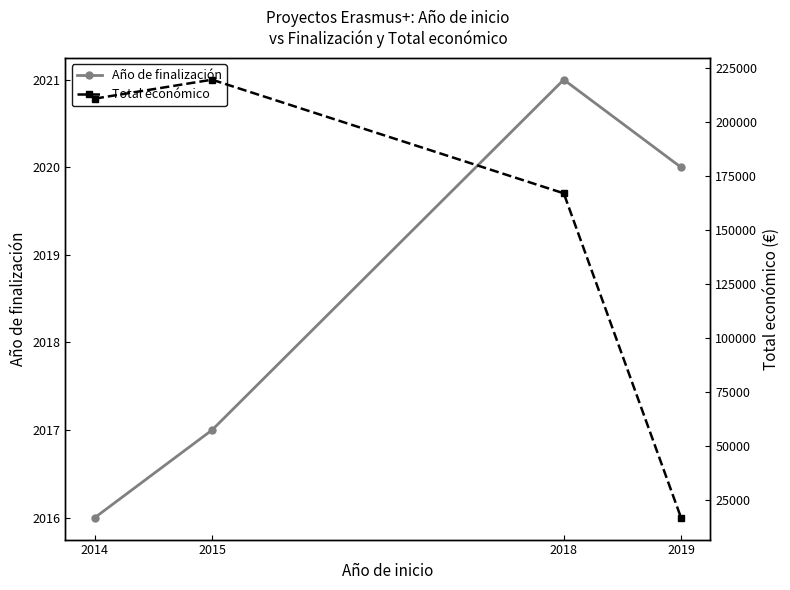

How many interior local peaks does the Total económico series have?

1